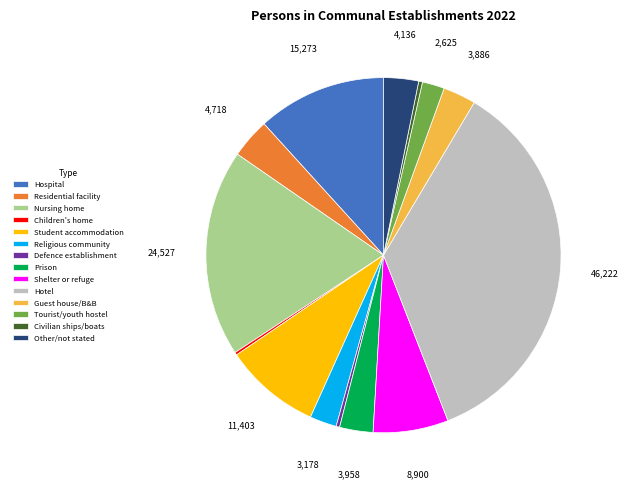

Between Prison and Nursing home, which is larger?

Nursing home